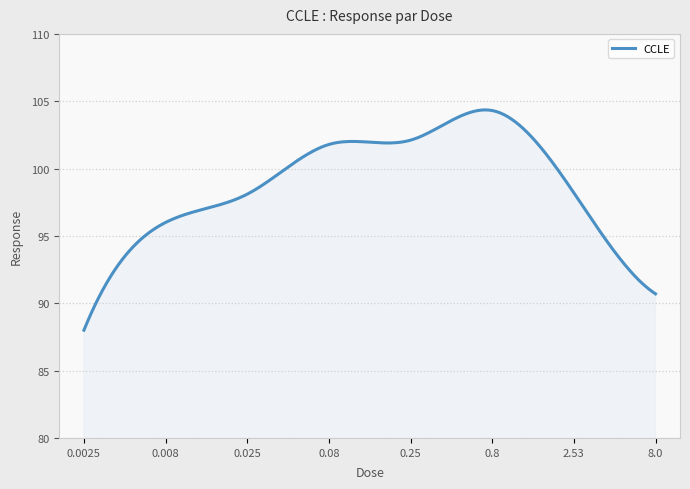

What is the maximum value shown in the chart?

104.4